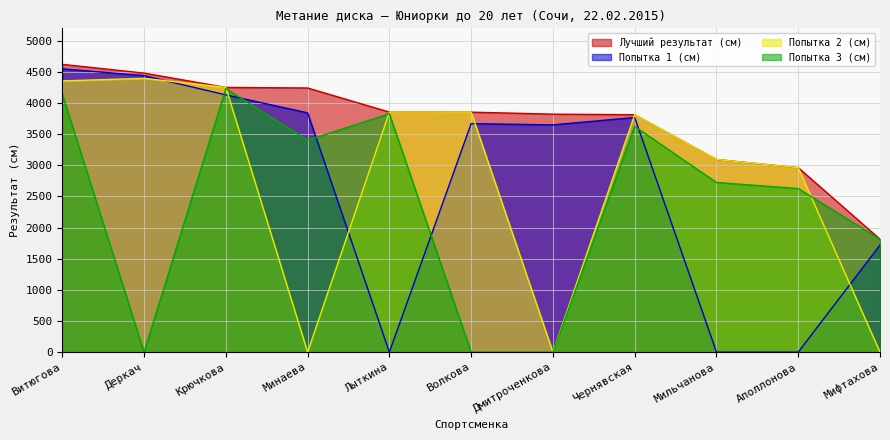

What is the difference between the Попытка 3 (см) values at Минаева and Аполлонова?

776